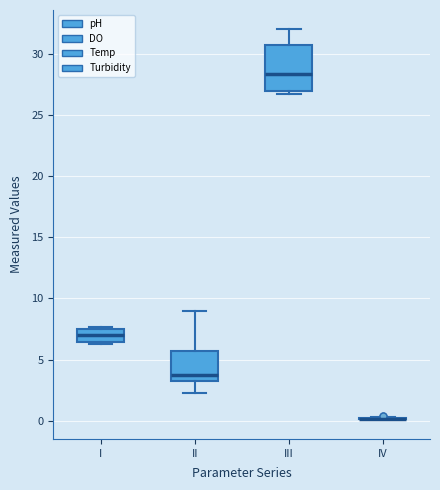

Reading left to right, read every box against the y-axis: the position of its median line, the range the box covers, and the ends of its whiskers. The values are not printed on the chart, so give them approximately, as read against the axis.

I: median 7.0, box 6.5 to 7.5, whiskers 6.5 to 7.5 (just above the box's upper edge)
II: median 4.0, box 3.5 to 5.5, whiskers 2.5 to 9.0
III: median 28.5, box 27.0 to 30.5, whiskers 26.5 to 32.0
IV: box collapsed to a line at 0.0, whiskers 0.0 to 0.5